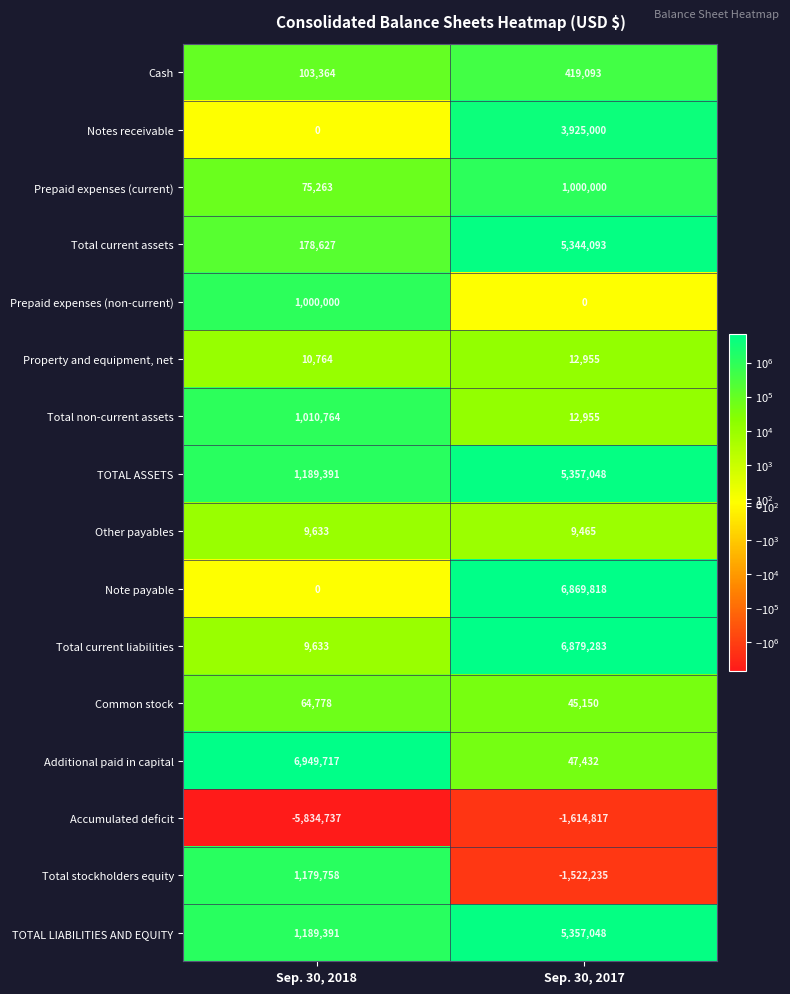

Which series has the largest total across all categories?

Additional paid in capital